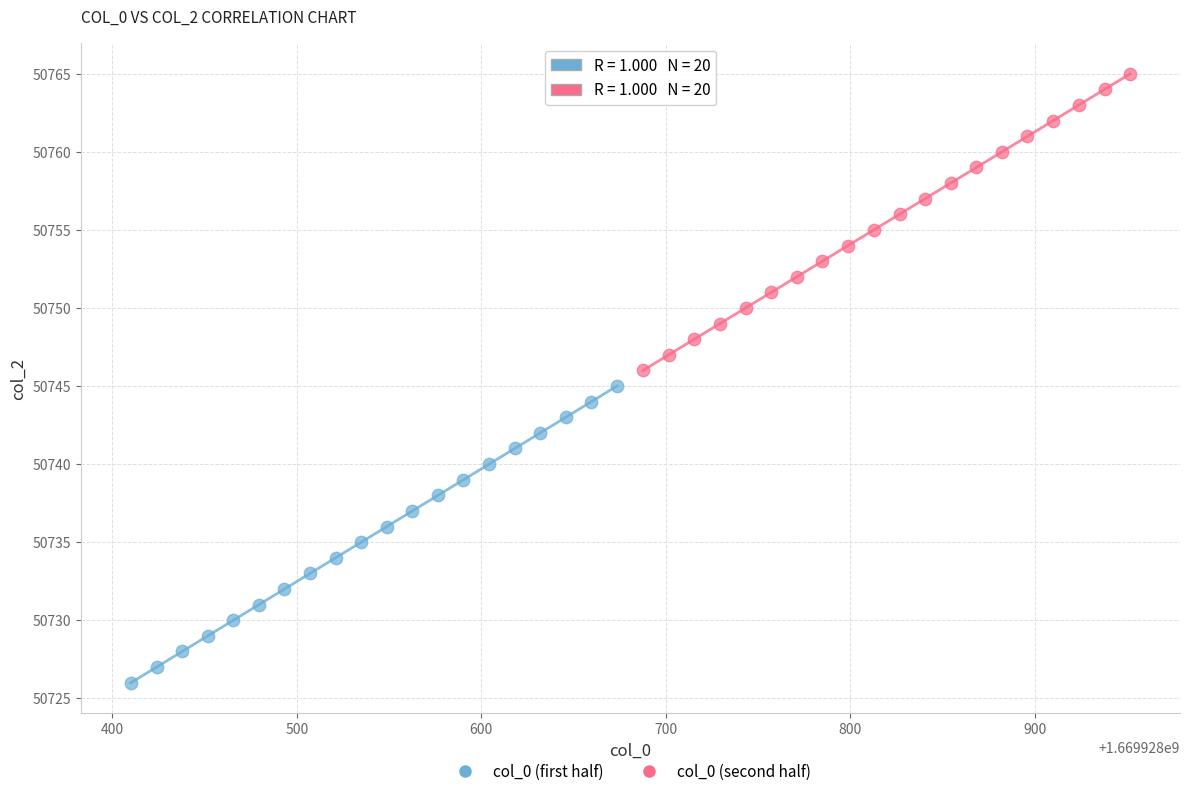

Which series reaches the maximum Y coordinate?

col_0 (second half)